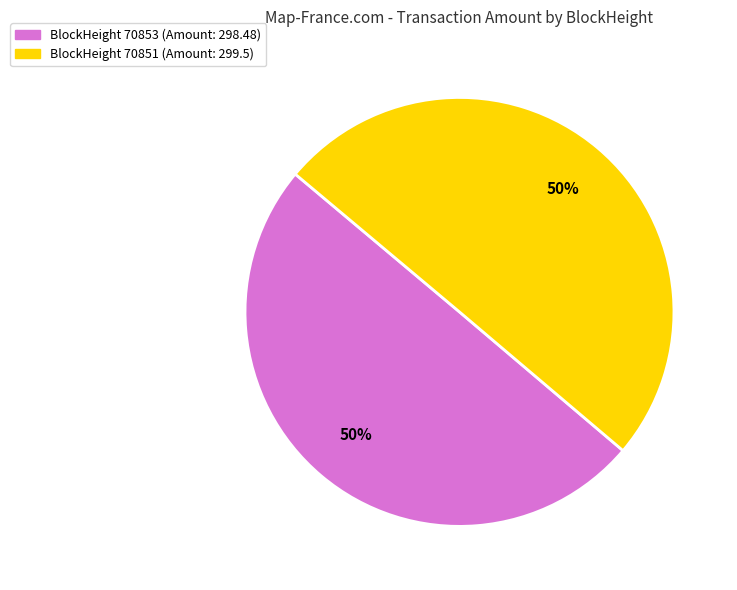

To the nearest percent, what is the average slice percentage?

50%